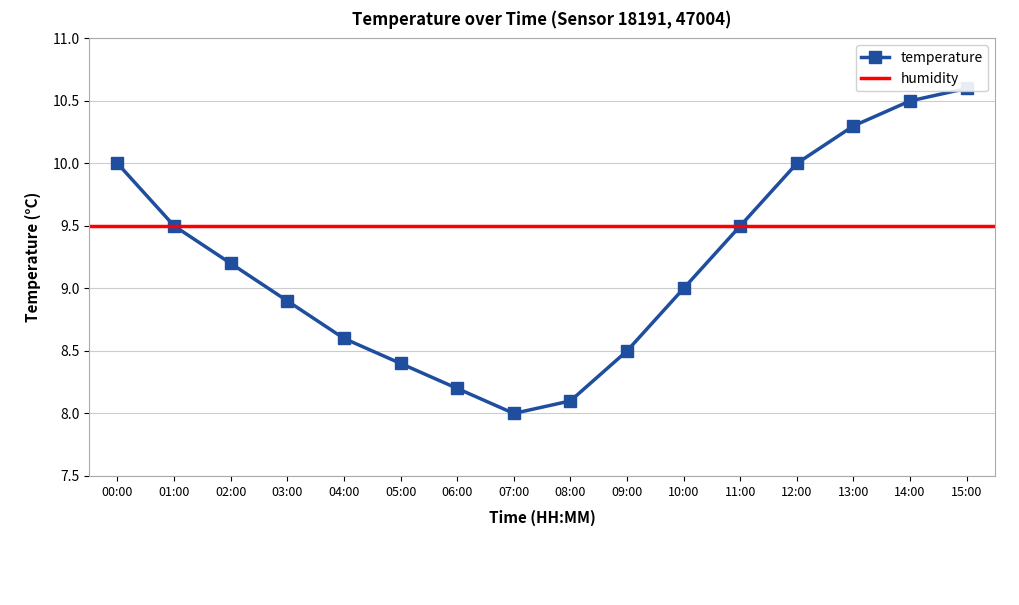

What is the maximum value shown in the chart?

10.6